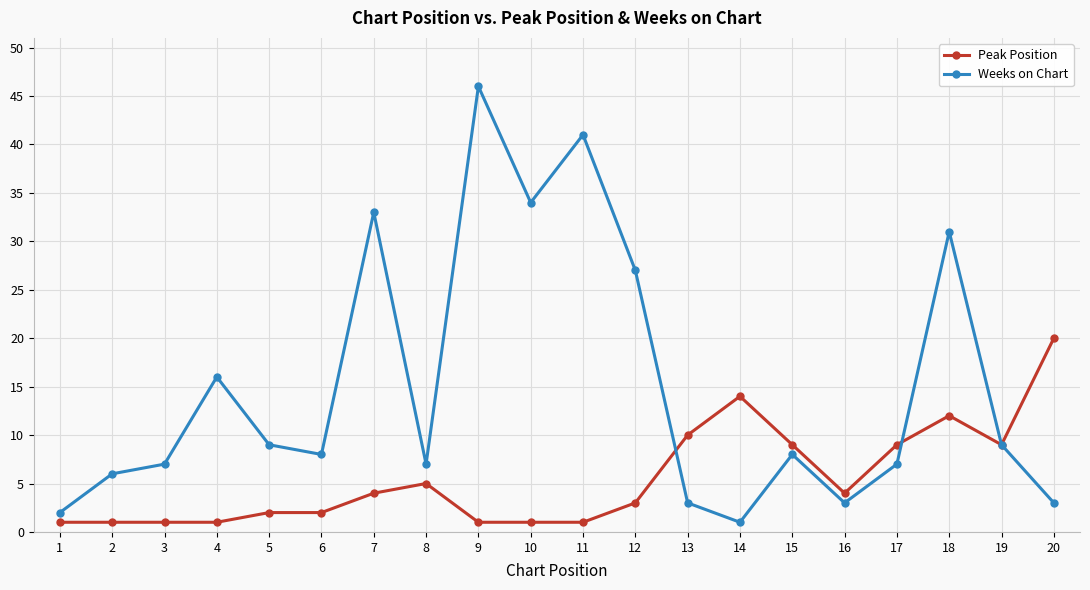

Is it true that Weeks on Chart equals 9 at 17?

False